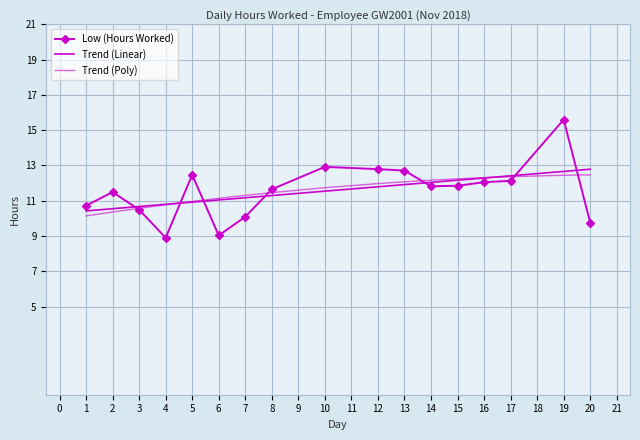

Which series has the largest range (max minus min)?

Low (Hours Worked)